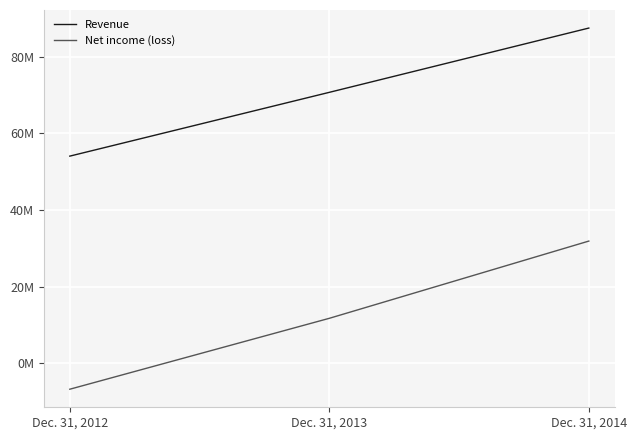

What are all the series names shown in the legend?

Revenue, Net income (loss)